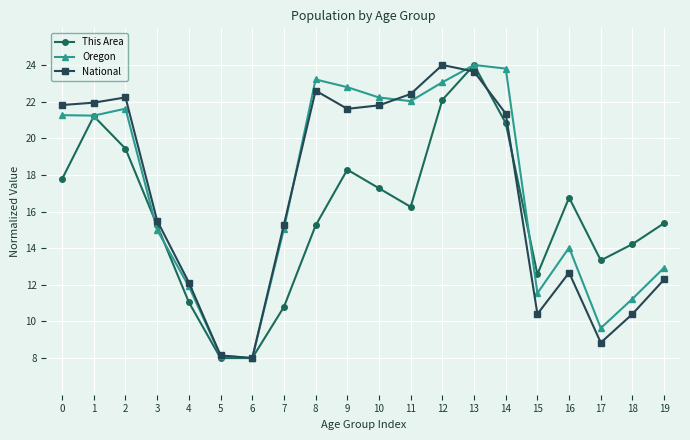

How many lines are shown in the chart?

3